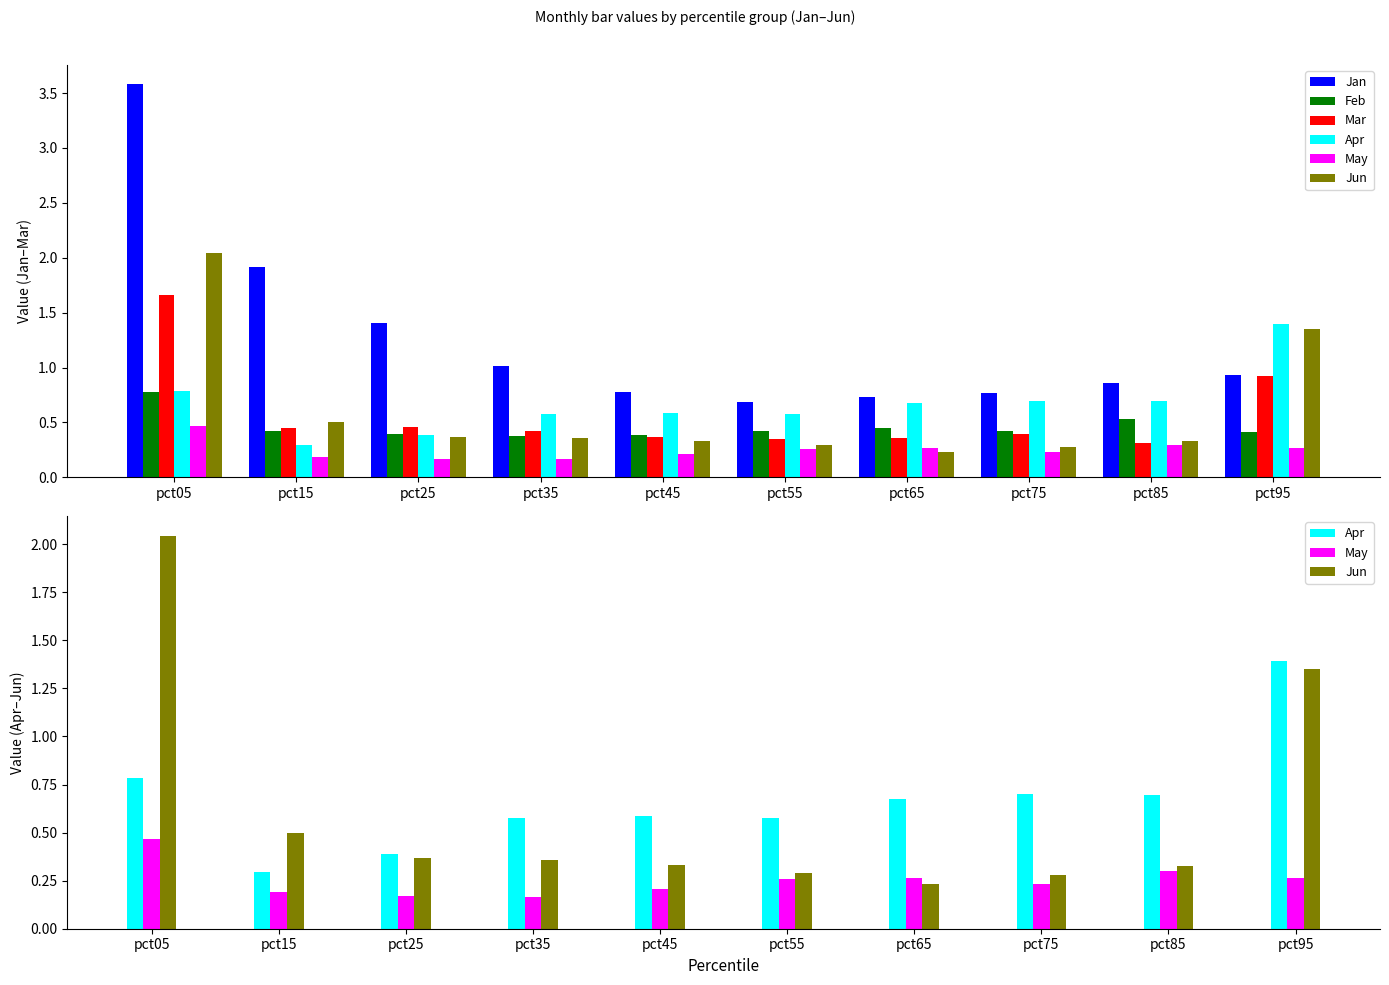

Reading left to right, what are all the values shown in this chart?

Jan: 3.6	1.9	1.4	1.0	0.8	0.7	0.7	0.8	0.9	0.9
Feb: 0.8	0.4	0.4	0.4	0.4	0.4	0.5	0.4	0.5	0.4
Mar: 1.7	0.4	0.5	0.4	0.4	0.4	0.4	0.4	0.3	0.9
Apr: 0.8	0.3	0.4	0.6	0.6	0.6	0.7	0.7	0.7	1.4
May: 0.5	0.2	0.2	0.2	0.2	0.3	0.3	0.2	0.3	0.3
Jun: 2.0	0.5	0.4	0.4	0.3	0.3	0.2	0.3	0.3	1.3